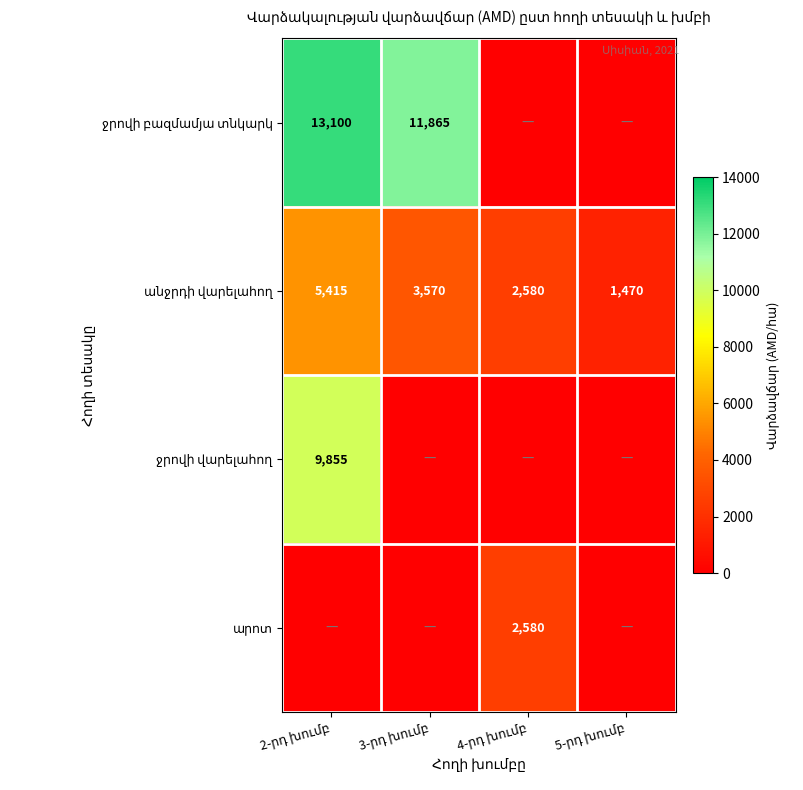

List the series in order of their peak value, highest first.

ջրովի բազմամյա տնկարկ, ջրովի վարելահող, անջրդի վարելահող, արոտ